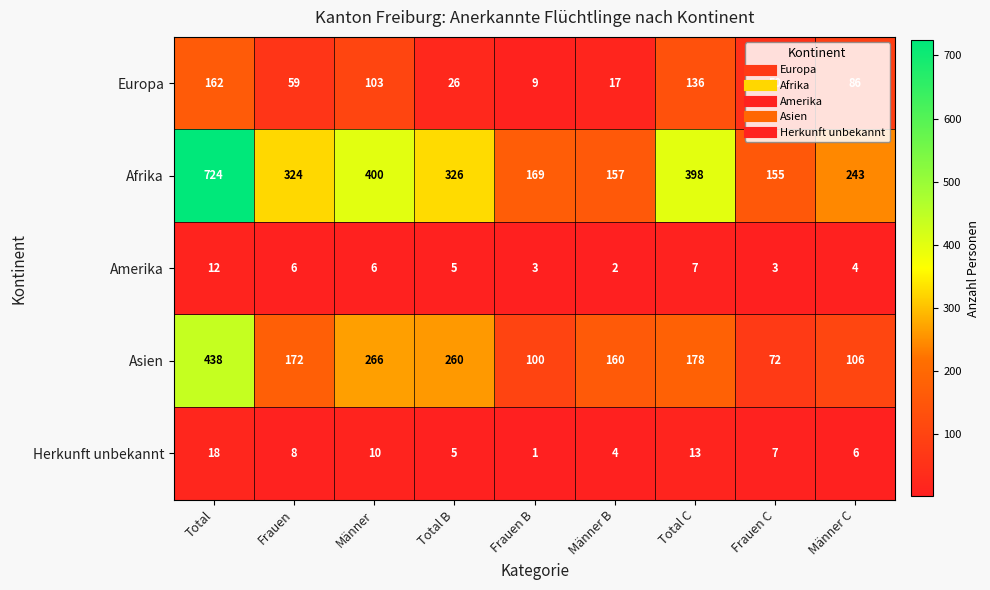

What value does the Asien series have at Frauen, to the nearest 5?

170